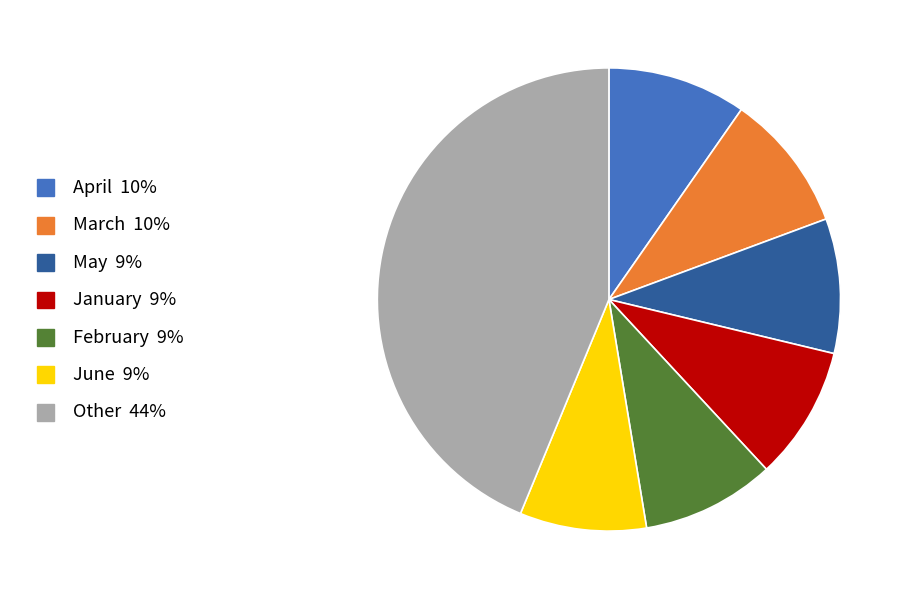

Is there a majority slice in this chart?

No